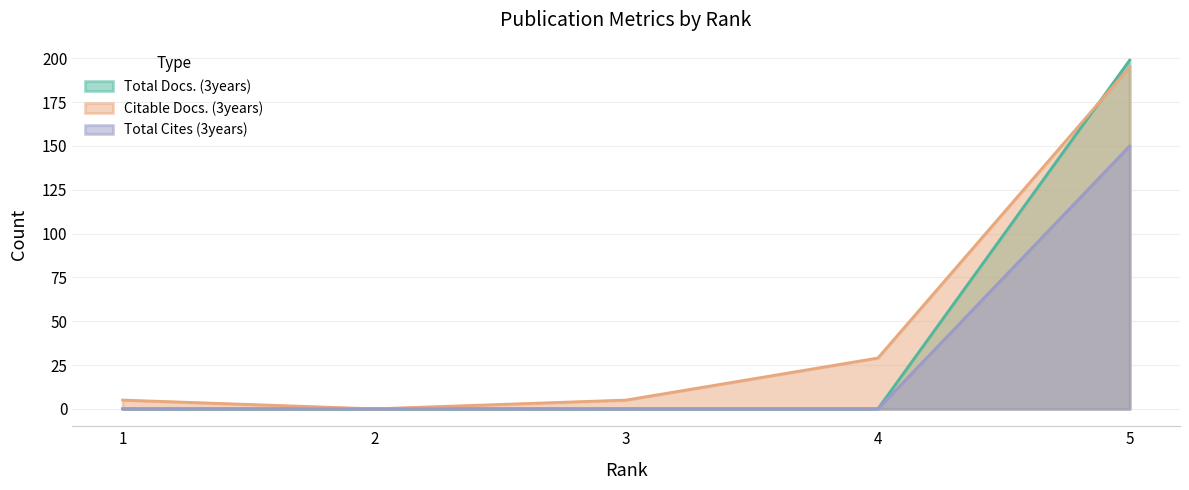

Which category has the lowest value in the Total Docs. (3years) series?

1